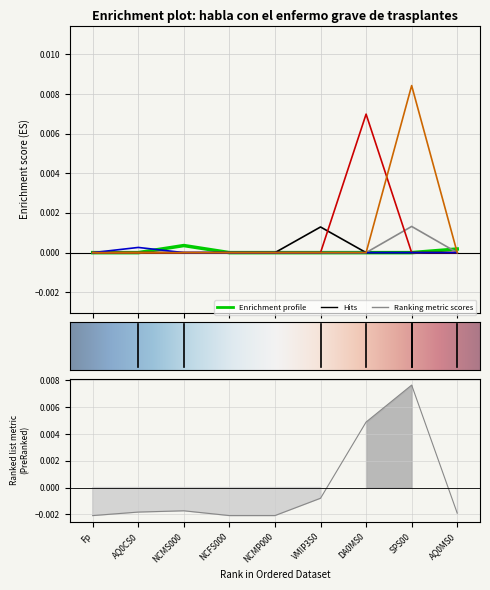

Is this an area chart (filled region under the line)?

No